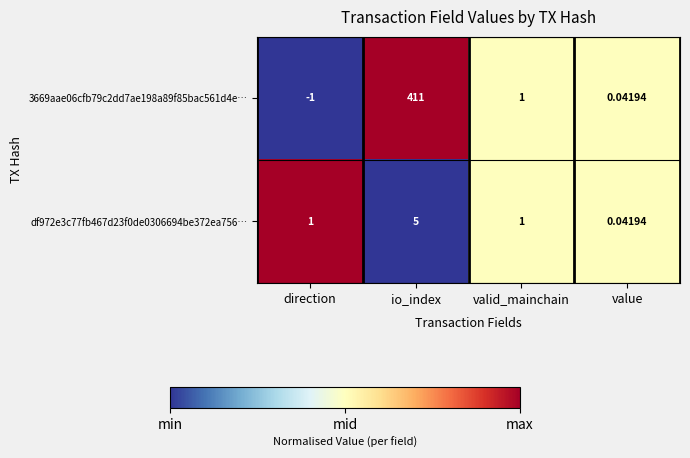

How many data points does each series have?

4